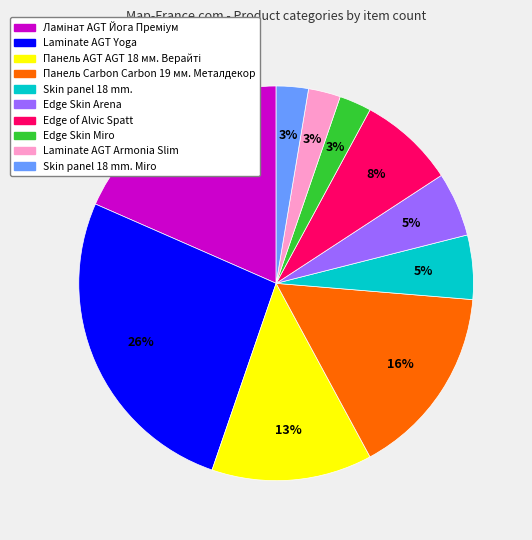

To the nearest percent, what is the average slice percentage?

10%